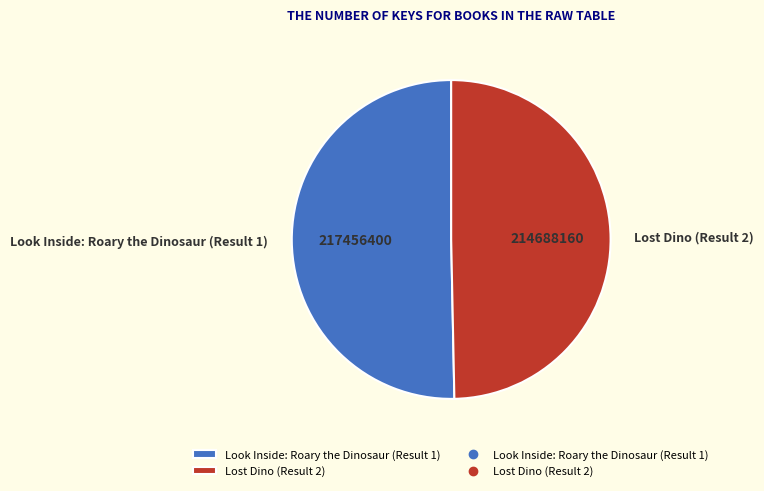

Is it true that Lost Dino (Result 2) is 62% of the pie?

False